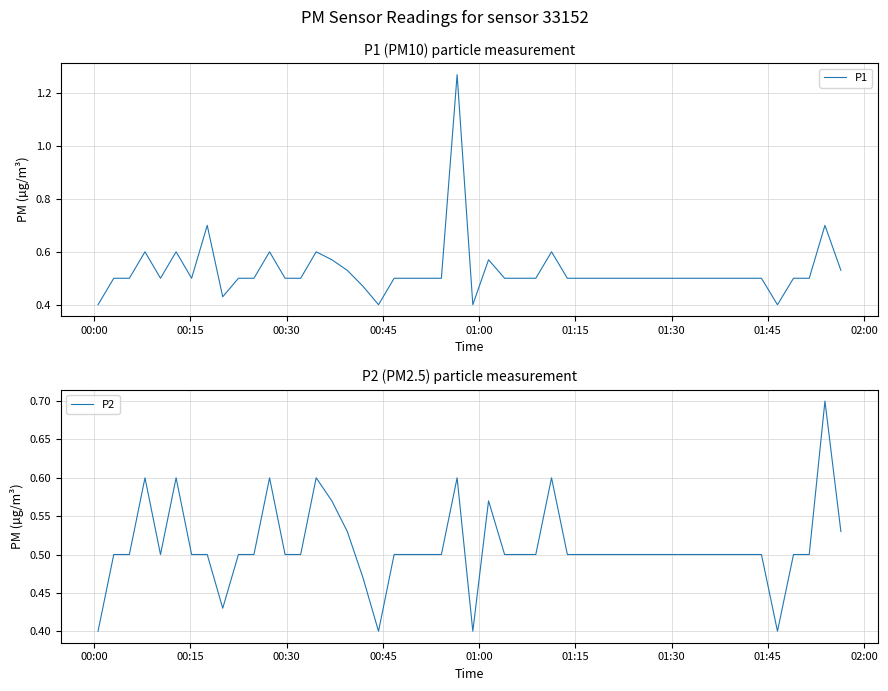

What is the highest value of the P2 series?

0.7